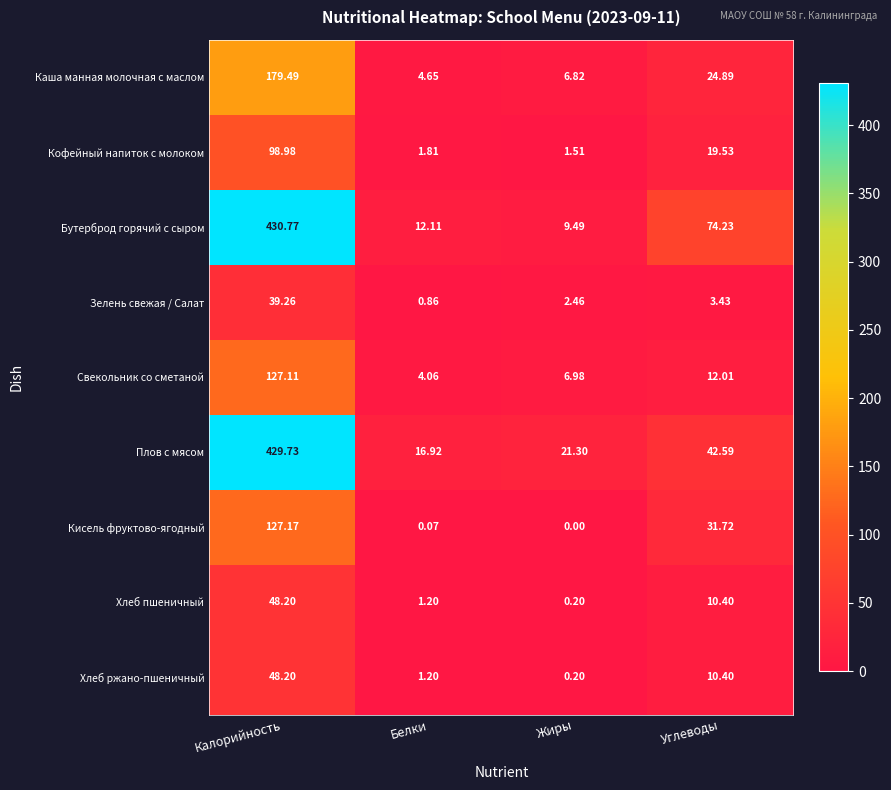

At how many categories does at least one series exceed 73?

2